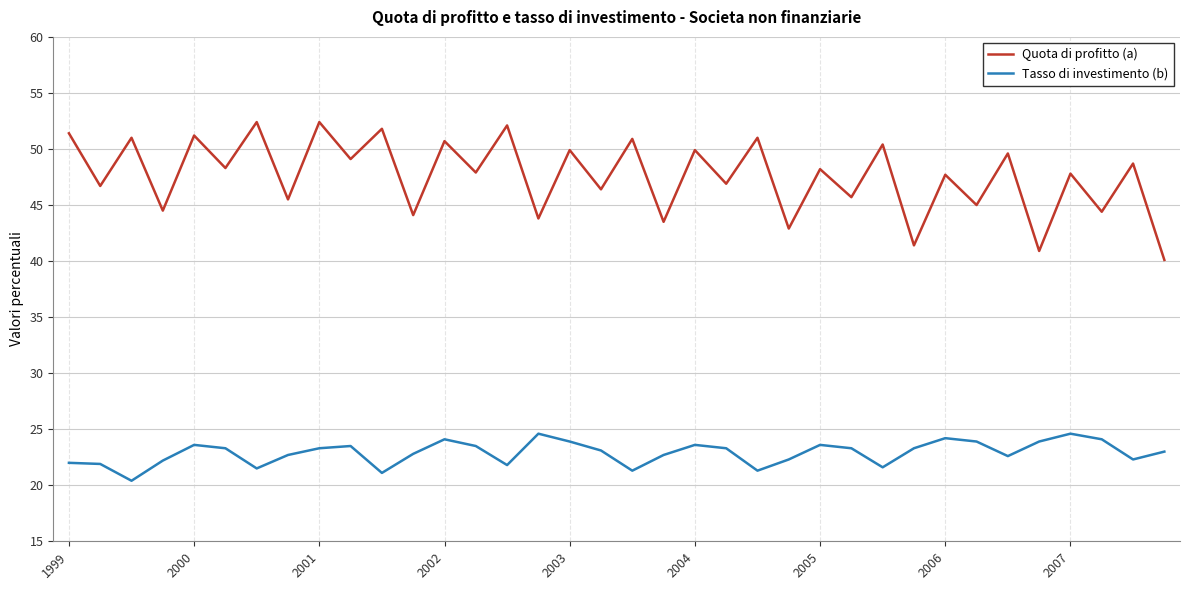

True or false: Quota di profitto (a) and Tasso di investimento (b) intersect in this chart.

False